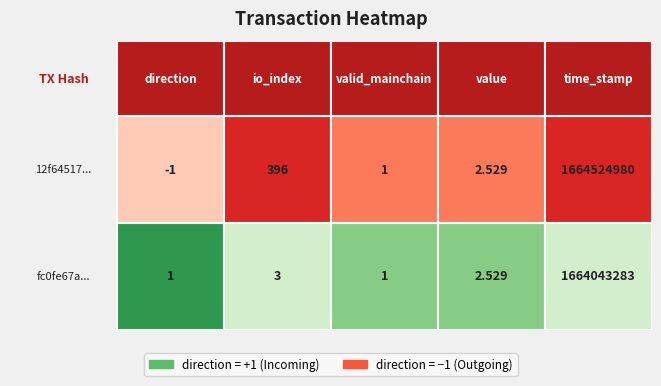

How many values in 12f64517ab71078fa7fbf0b0cb9a473f2ff57bb are above zero?

4